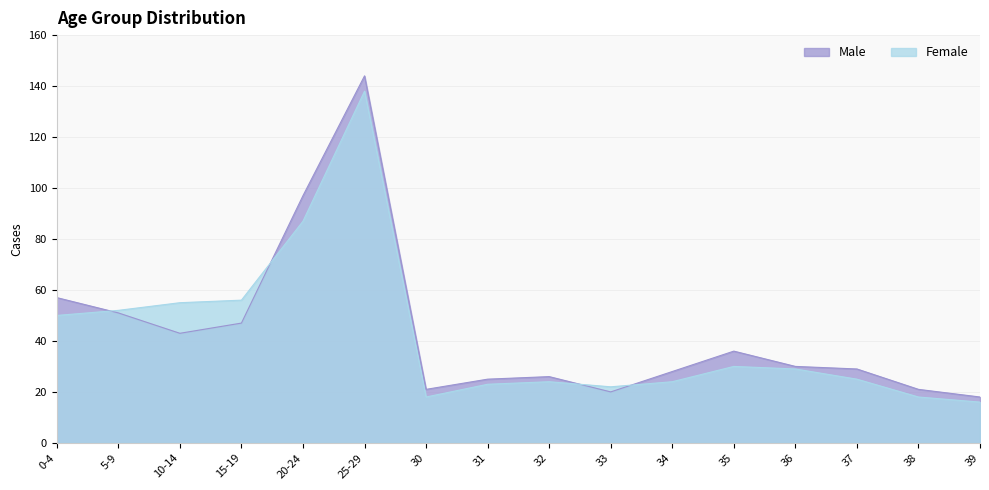

What is the difference between the highest and lowest values at 15-19?

9